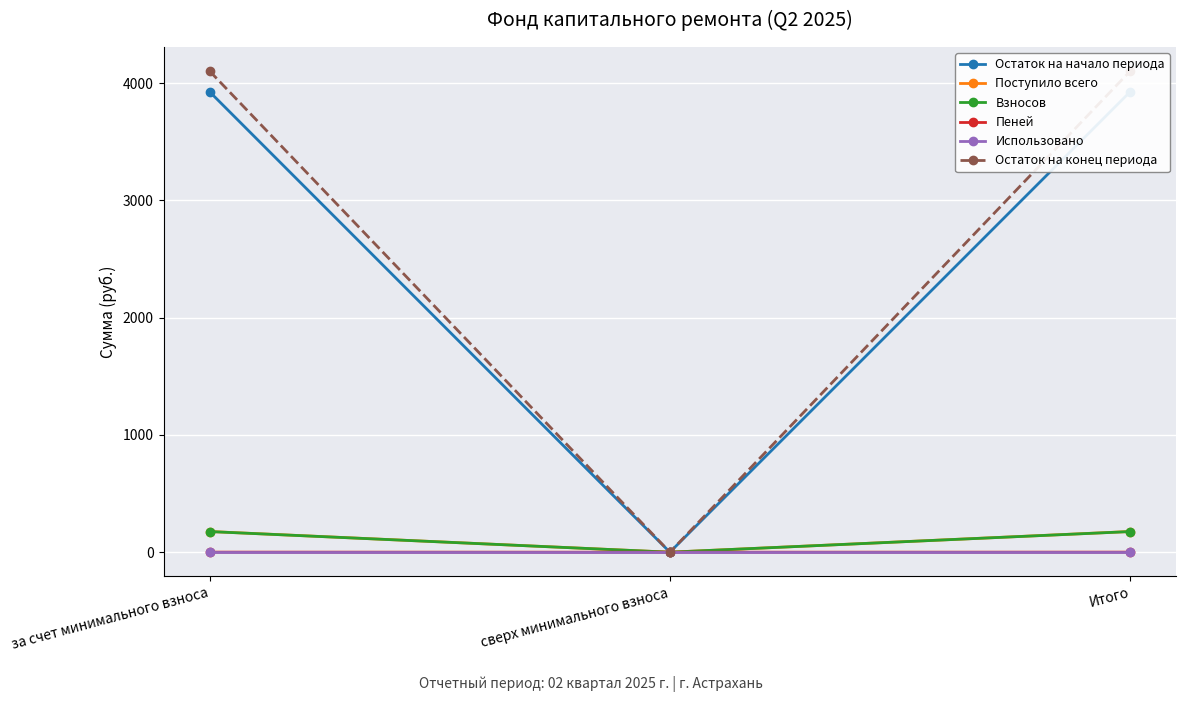

Which has a higher value, сверх минимального взноса or за счет минимального взноса?

за счет минимального взноса